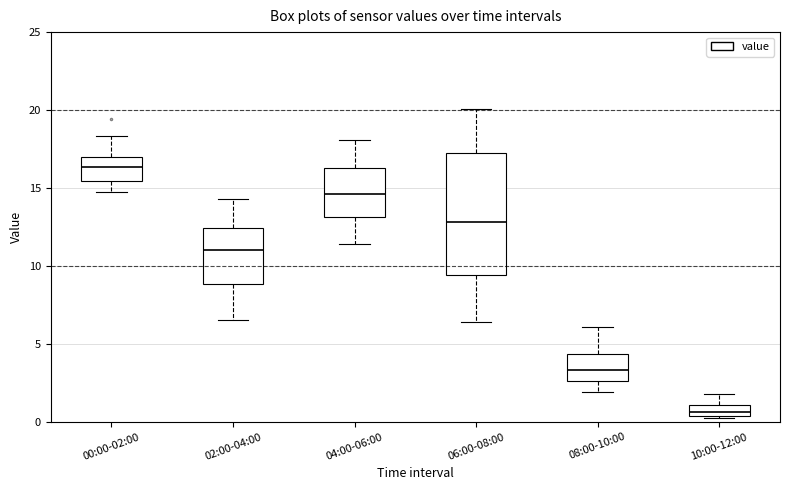

Which box's median line is the lowest?

10:00-12:00